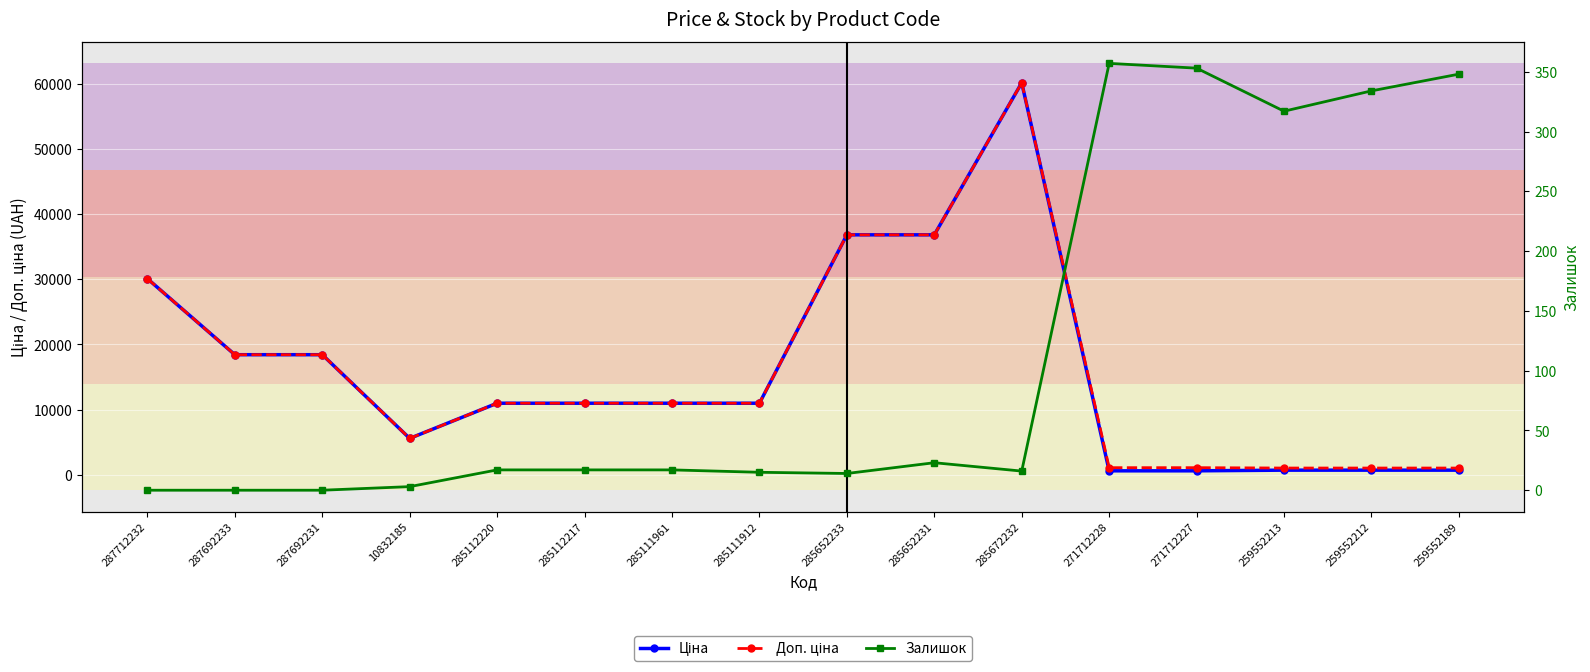

True or false: Доп. ціна has a value of 1004.1 at 259552212.

True